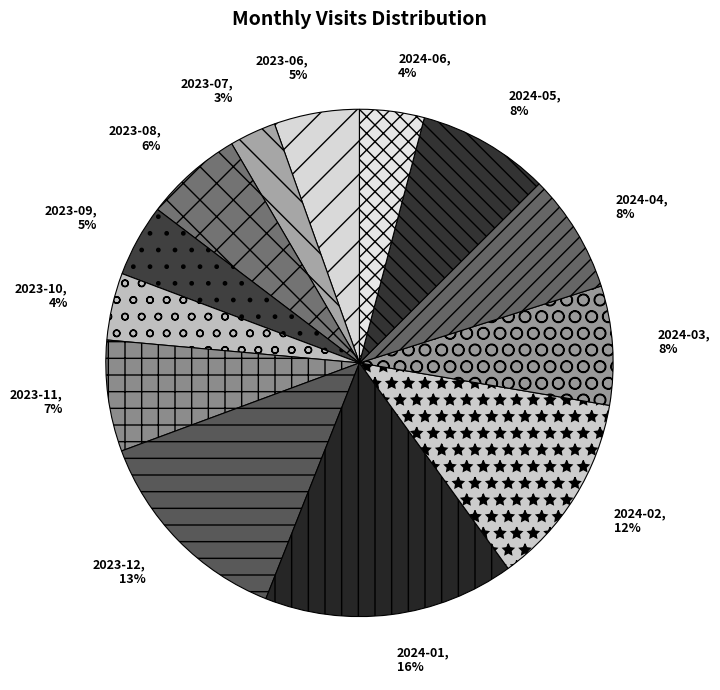

To the nearest percent, what percentage of the pie is 2023-07?

3%